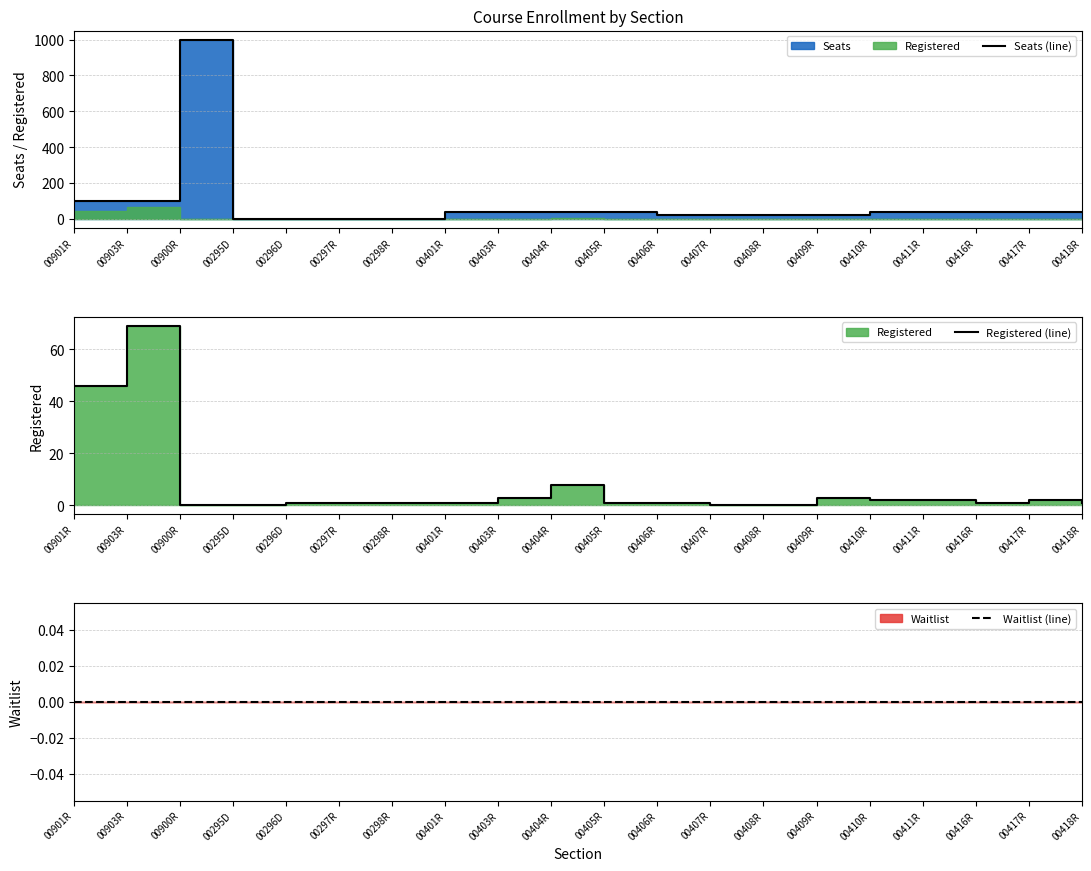

How many lines are shown in the chart?

3